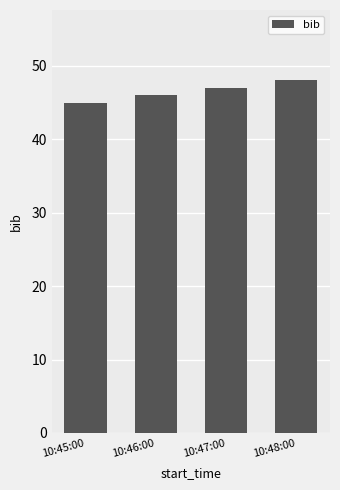

Reading right to left, transcribe all the data shown in this chart.

48	47	46	45